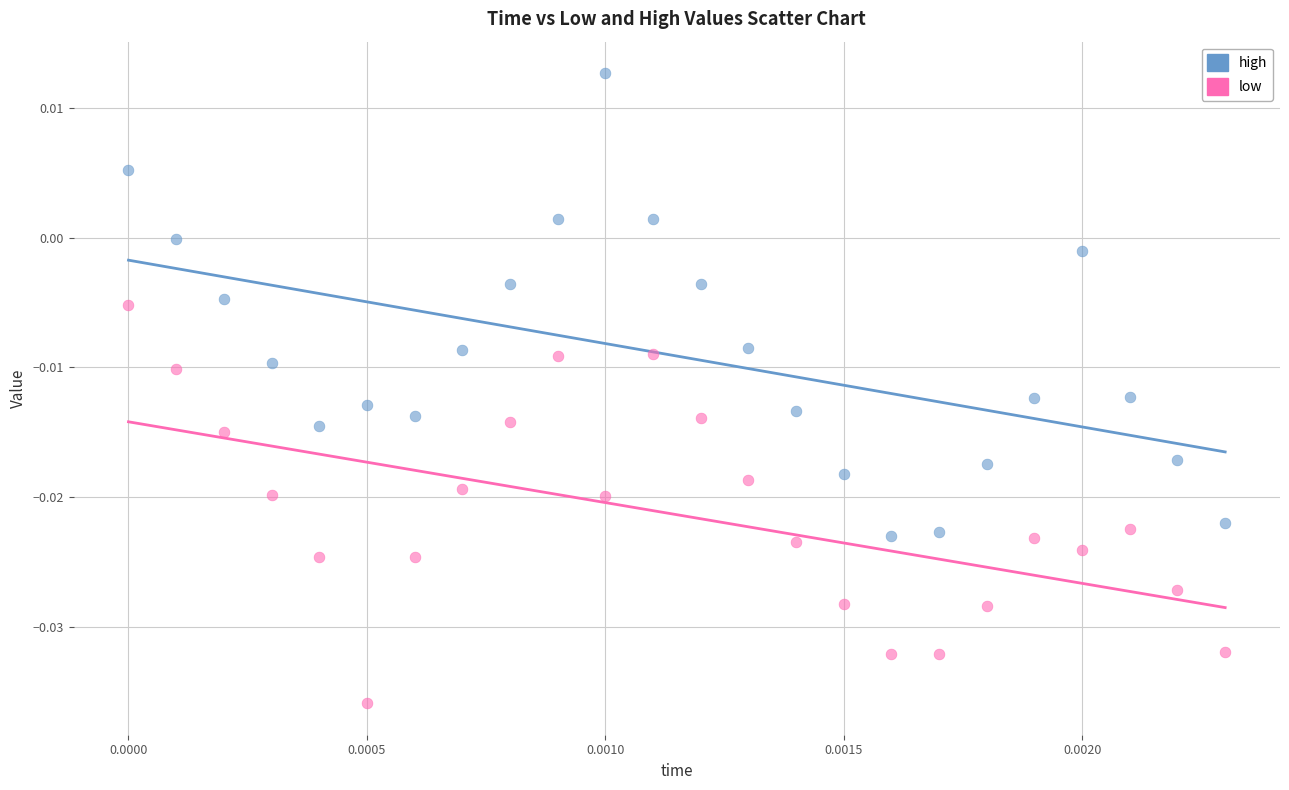

Which series contains the lowest Y value?

low